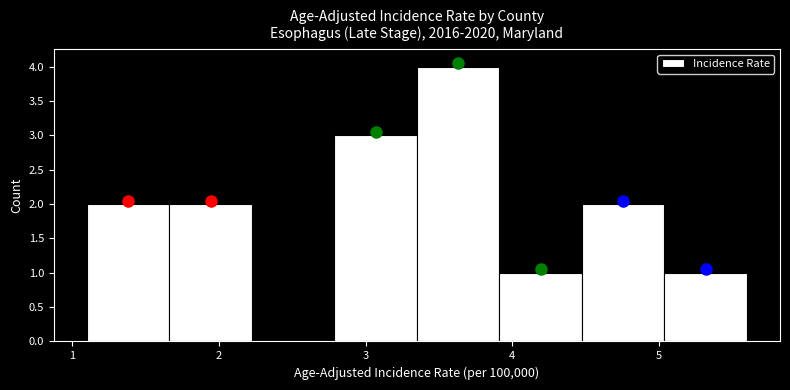

Reading left to right, list every bar in this chart as the range it spans on the x-axis followed by its height. Neither the bar edges nor the heights are printed on the chart, so give them approximately, as read against the axes.

1.1 to 1.7: 2
1.7 to 2.2: 2
2.2 to 2.8: 0
2.8 to 3.4: 3
3.4 to 3.9: 4
3.9 to 4.5: 1
4.5 to 5.0: 2
5.0 to 5.6: 1